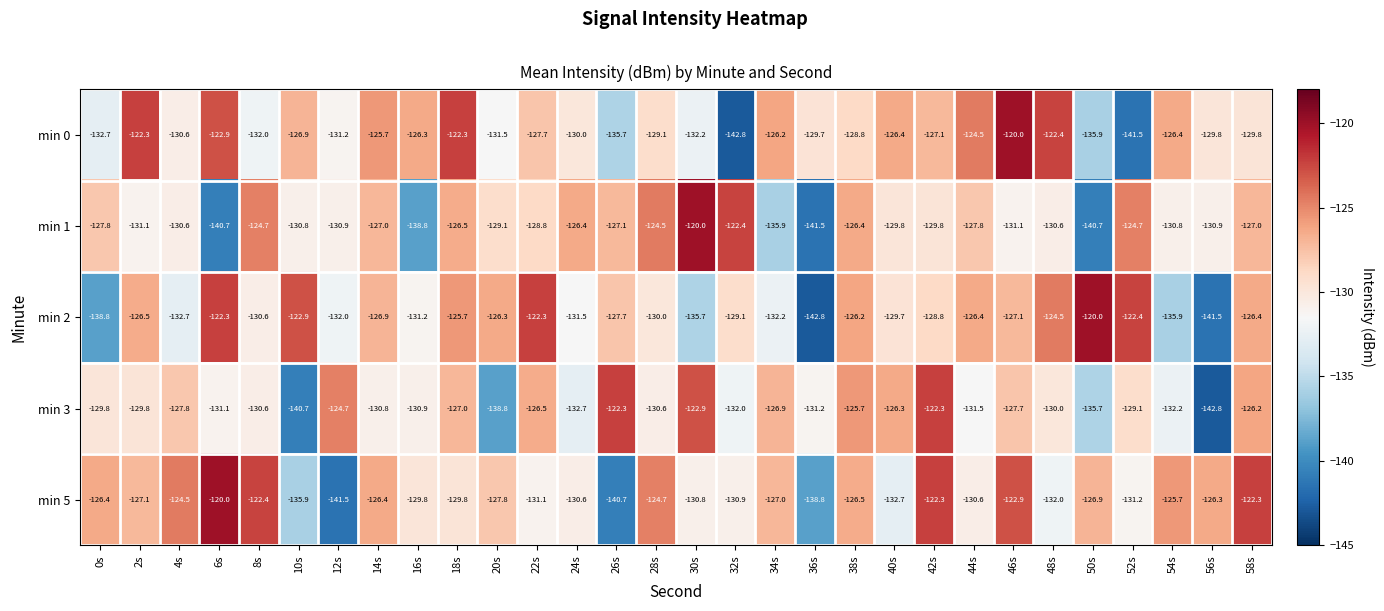

Between 20s and 58s, which series saw the biggest shift?

min 3